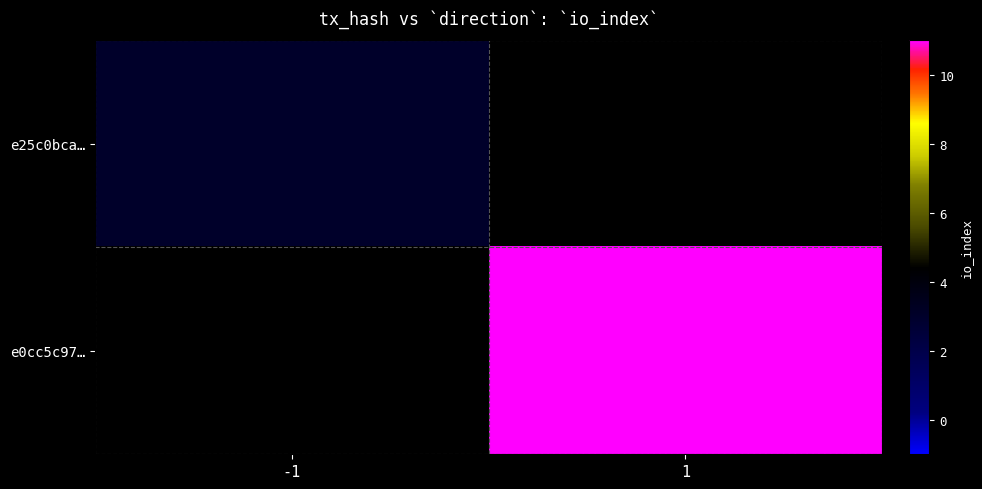

Between -1 and 1, which is larger?

1